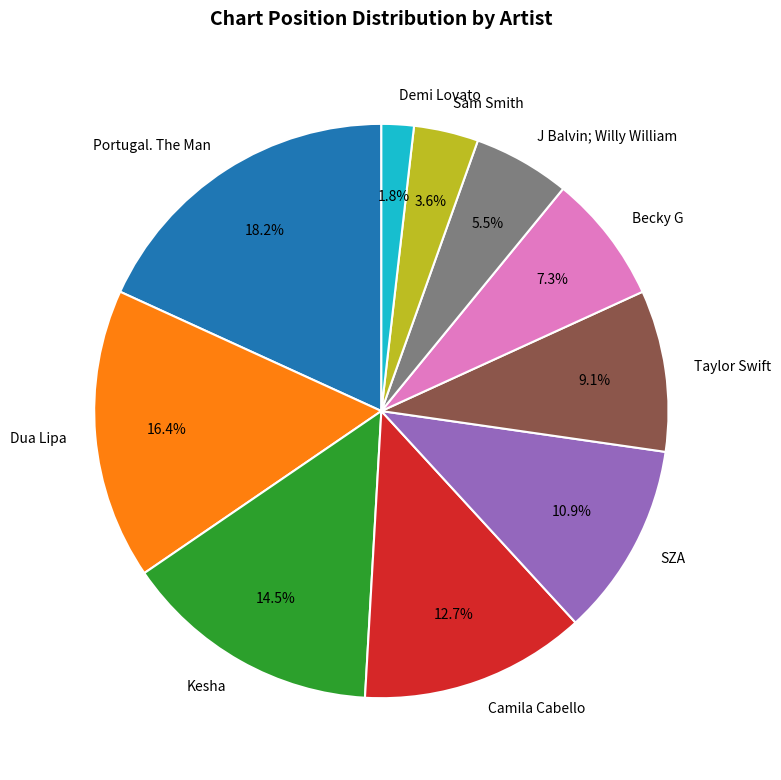

Combined, what portion of the pie is Taylor Swift and Demi Lovato?

10.9%